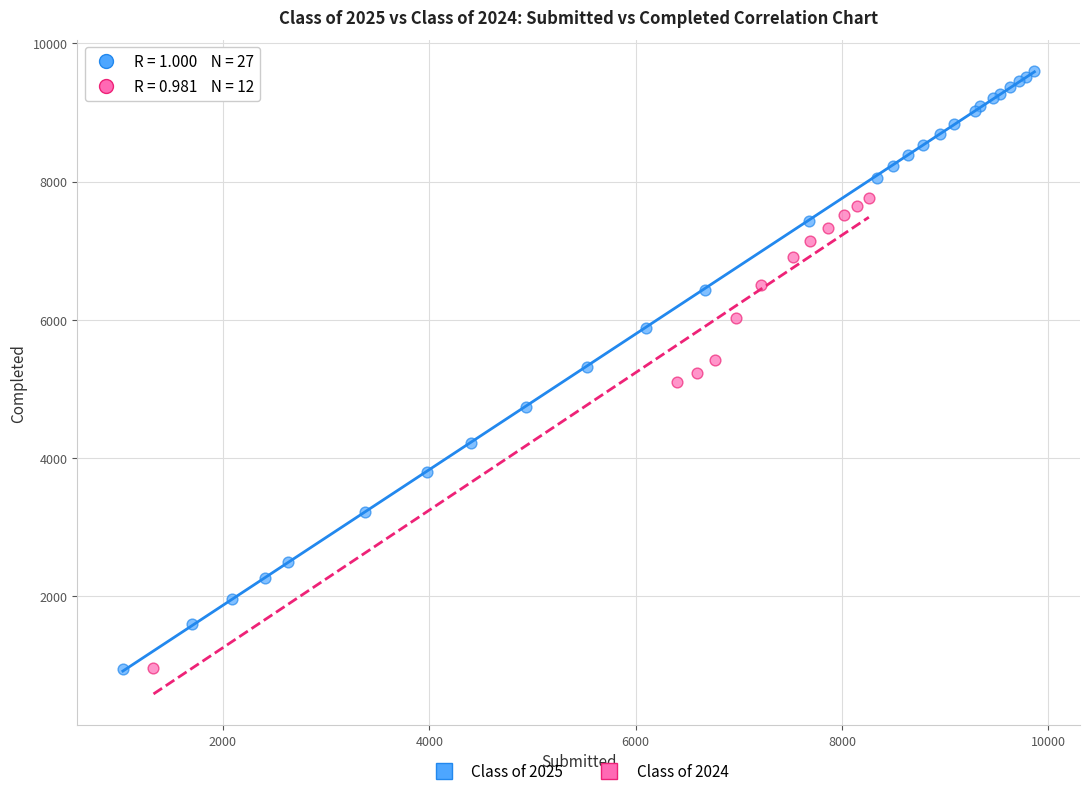

Which series has the largest Y range (max minus min)?

Class of 2025